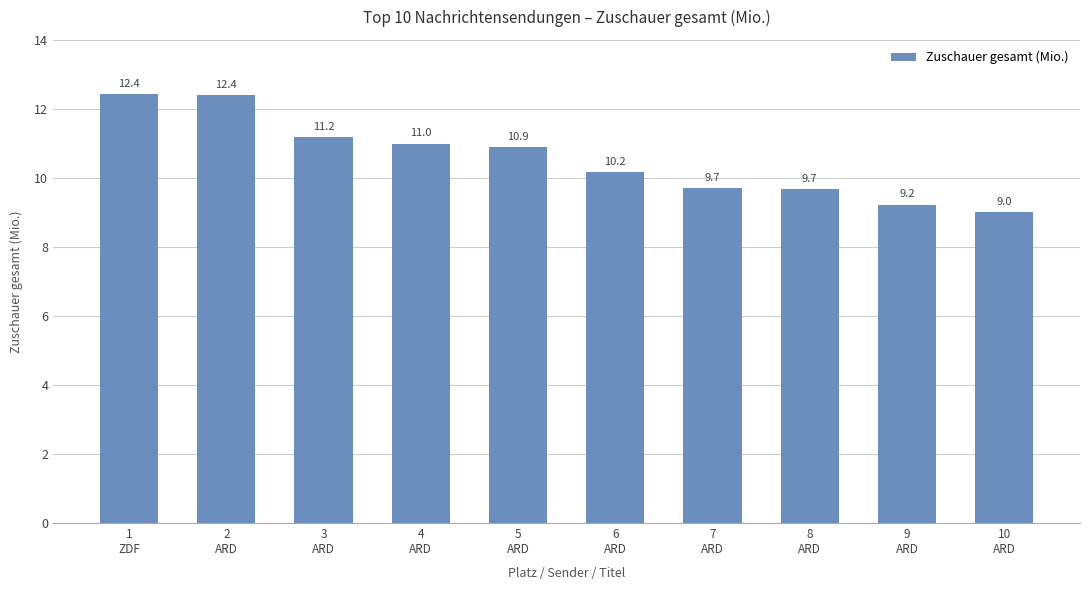

What is the difference between the second highest and second lowest values?

3.2